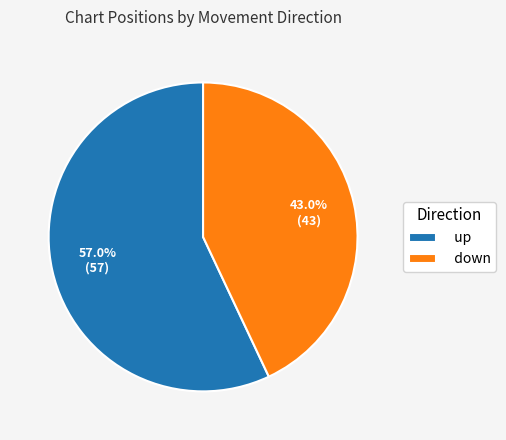

To the nearest percent, what is the average slice percentage?

50%